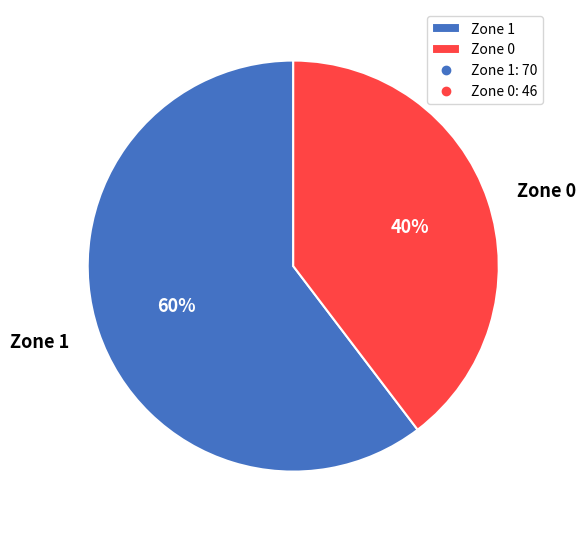

How many slices are in this pie chart?

2